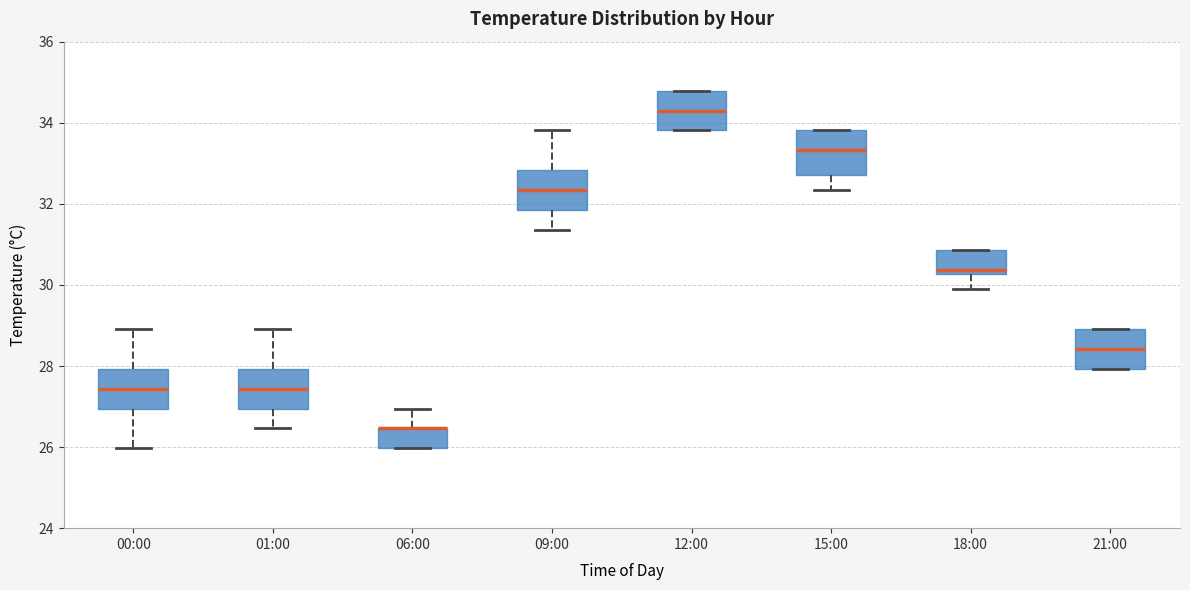

Reading left to right, transcribe this box plot: for each box, give where its median line is, the range the box spans, and where its two whiskers end, as read against the y-axis. The values are not printed on the chart, so give them approximately, as read against the axis.

00:00: median 27.4, box 27.0 to 28.0, whiskers 26.0 to 29.0
01:00: median 27.4, box 27.0 to 28.0, whiskers 26.4 to 29.0
06:00: median 26.4 (drawn on the box's upper edge), box 26.0 to 26.4, whiskers 26.0 to 27.0
09:00: median 32.4, box 31.8 to 32.8, whiskers 31.4 to 33.8
12:00: median 34.4, box 33.8 to 34.8, whiskers 33.8 to 34.8
15:00: median 33.4, box 32.8 to 33.8, whiskers 32.4 to 33.8
18:00: median 30.4, box 30.2 to 30.8, whiskers 29.8 to 30.8
21:00: median 28.4, box 28.0 to 29.0, whiskers 28.0 to 29.0